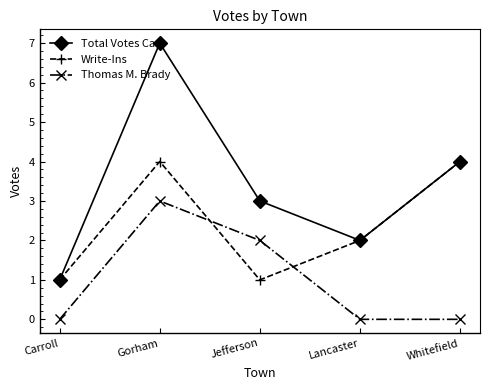

What is the difference between the highest and lowest values at Whitefield?

4